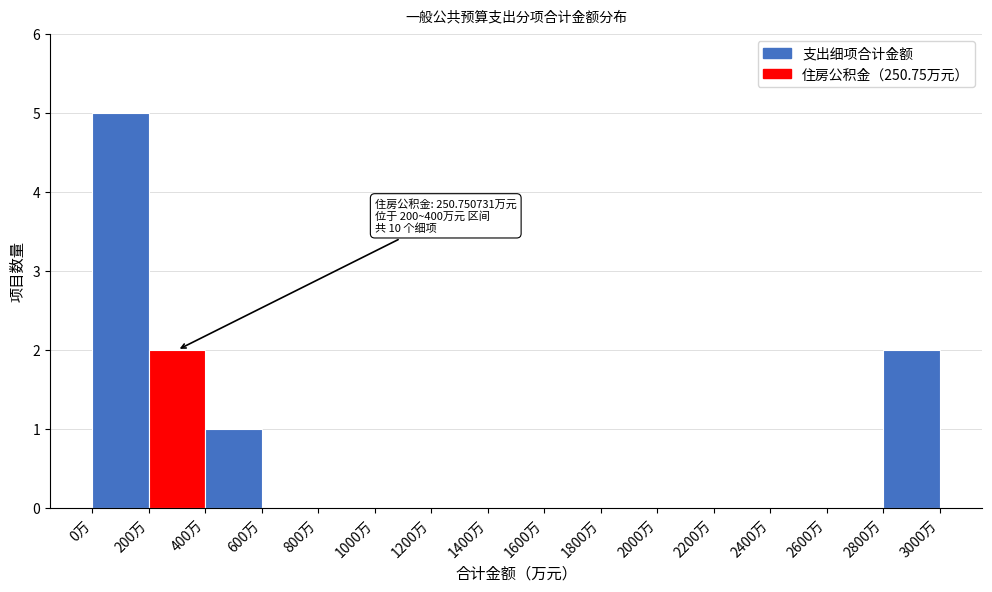

Over which range of the x-axis is the bar tallest?

0 to 200